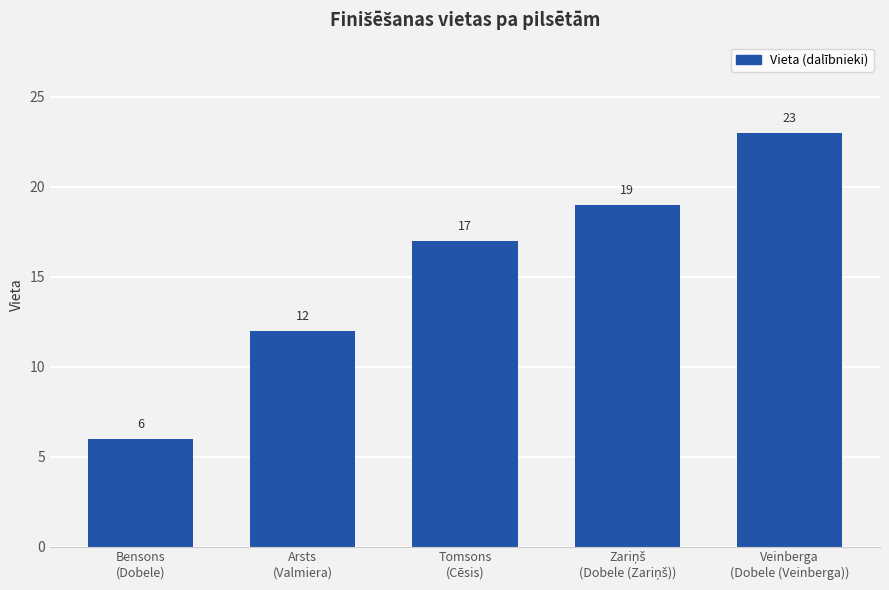

What is the maximum value shown in the chart?

23